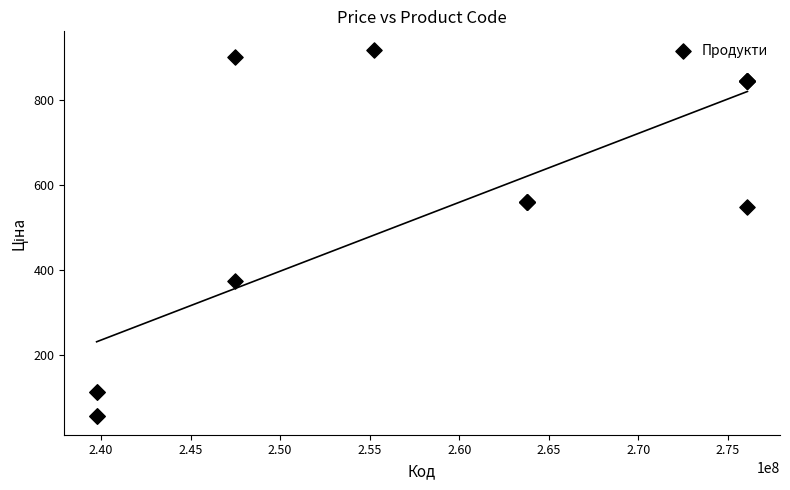

What Y value in the scatter plot is closest to 486?

547.8